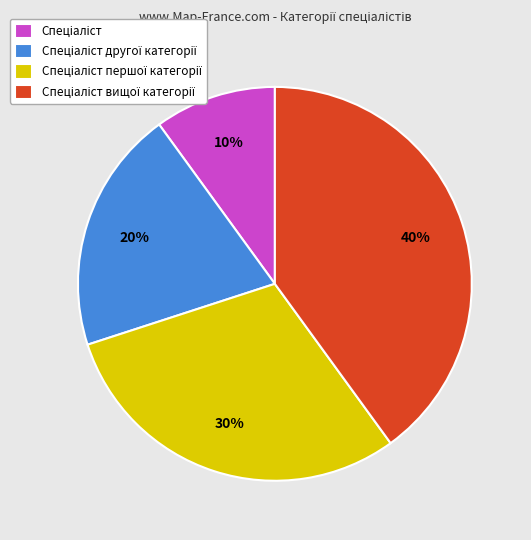

Is there a majority slice in this chart?

No